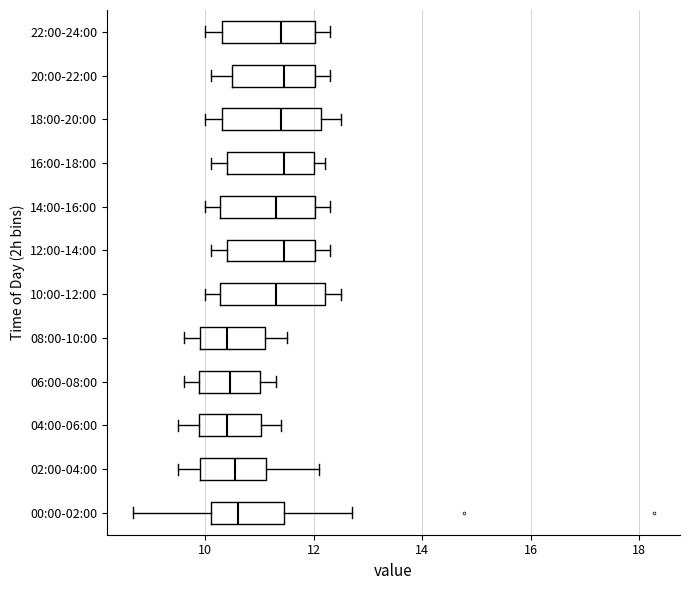

Reading bottom to top, transcribe this box plot: for each box, give where its median line is, the range the box spans, and where its two whiskers end, as read against the x-axis. The values are not printed on the chart, so give them approximately, as read against the axis.

00:00-02:00: median 10.6, box 10.2 to 11.4, whiskers 8.6 to 12.8
02:00-04:00: median 10.6, box 10.0 to 11.2, whiskers 9.6 to 12.2
04:00-06:00: median 10.4, box 9.8 to 11.0, whiskers 9.6 to 11.4
06:00-08:00: median 10.4, box 9.8 to 11.0, whiskers 9.6 to 11.4
08:00-10:00: median 10.4, box 10.0 to 11.2, whiskers 9.6 to 11.6
10:00-12:00: median 11.4, box 10.2 to 12.2, whiskers 10.0 to 12.6
12:00-14:00: median 11.4, box 10.4 to 12.0, whiskers 10.2 to 12.4
14:00-16:00: median 11.4, box 10.2 to 12.0, whiskers 10.0 to 12.4
16:00-18:00: median 11.4, box 10.4 to 12.0, whiskers 10.2 to 12.2
18:00-20:00: median 11.4, box 10.4 to 12.2, whiskers 10.0 to 12.6
20:00-22:00: median 11.4, box 10.6 to 12.0, whiskers 10.2 to 12.4
22:00-24:00: median 11.4, box 10.4 to 12.0, whiskers 10.0 to 12.4